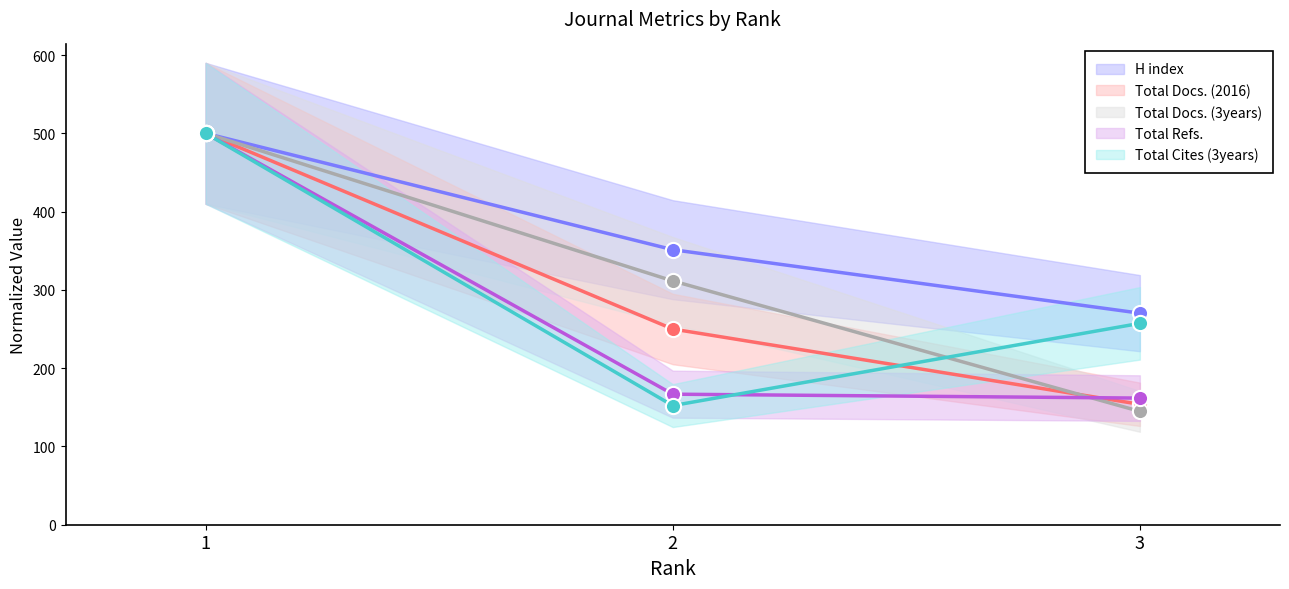

What are all the series names shown in the legend?

H index, Total Docs. (2016), Total Docs. (3years), Total Refs., Total Cites (3years)